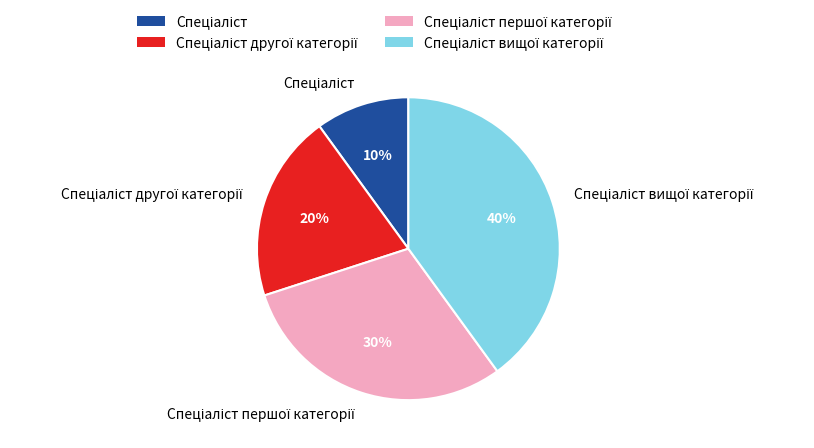

To the nearest percent, what is the average slice percentage?

25%